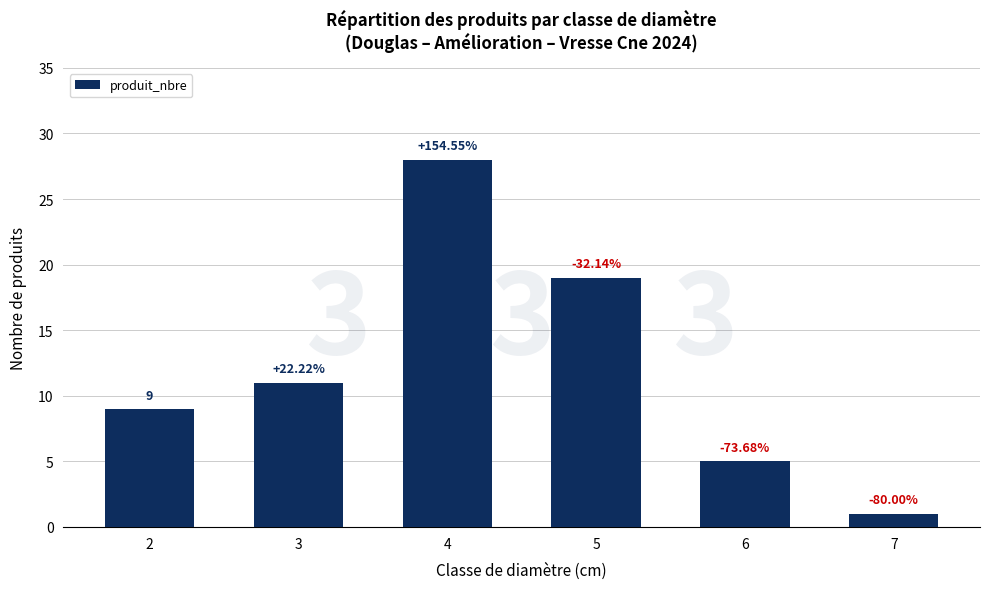

Are the bars horizontal?

No